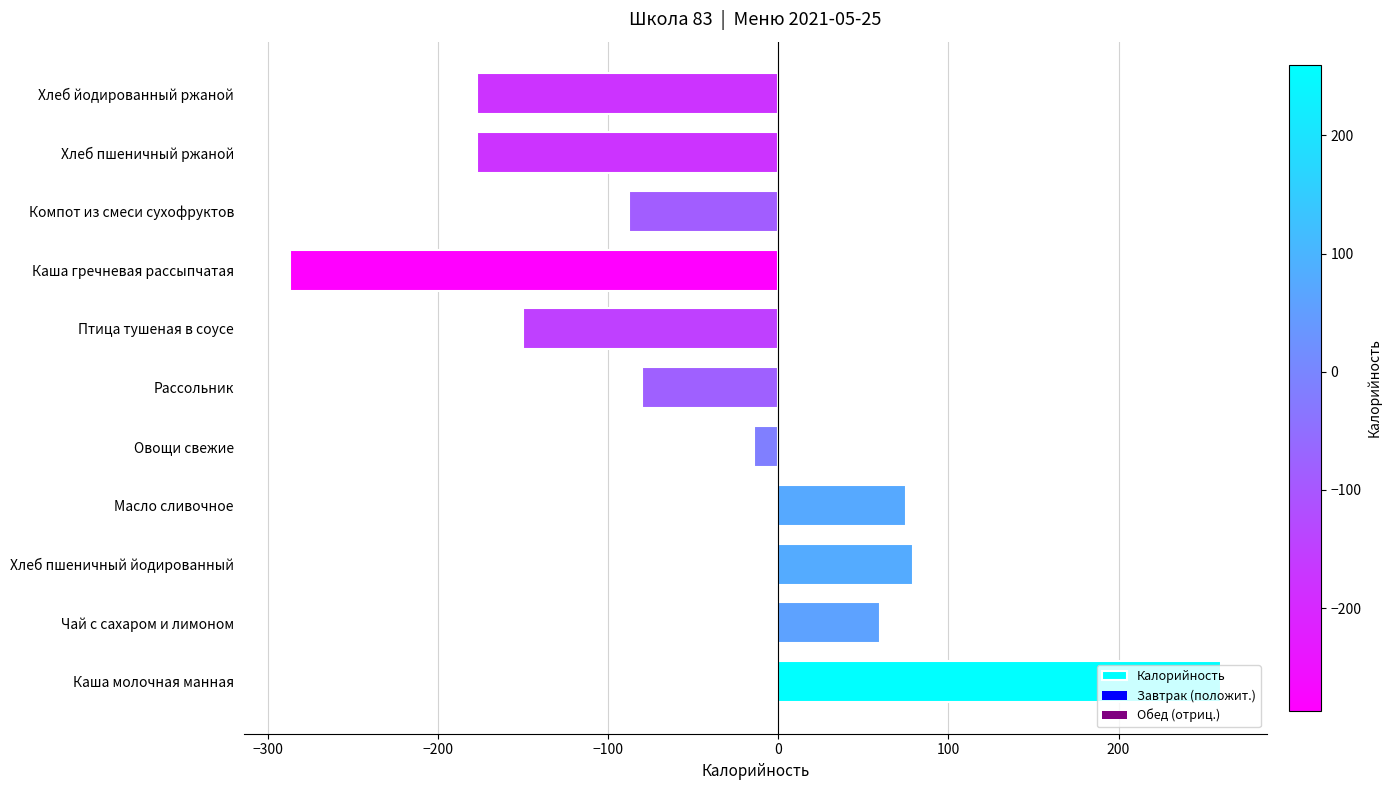

How many values are below -80?

5